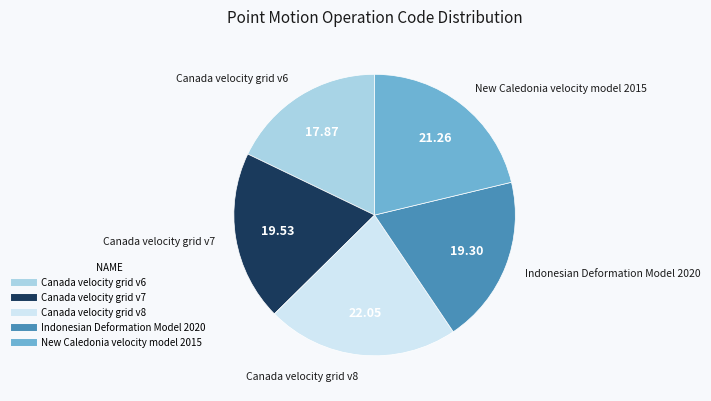

Is the sum of Canada velocity grid v7 and Indonesian Deformation Model 2020 greater than half?

No